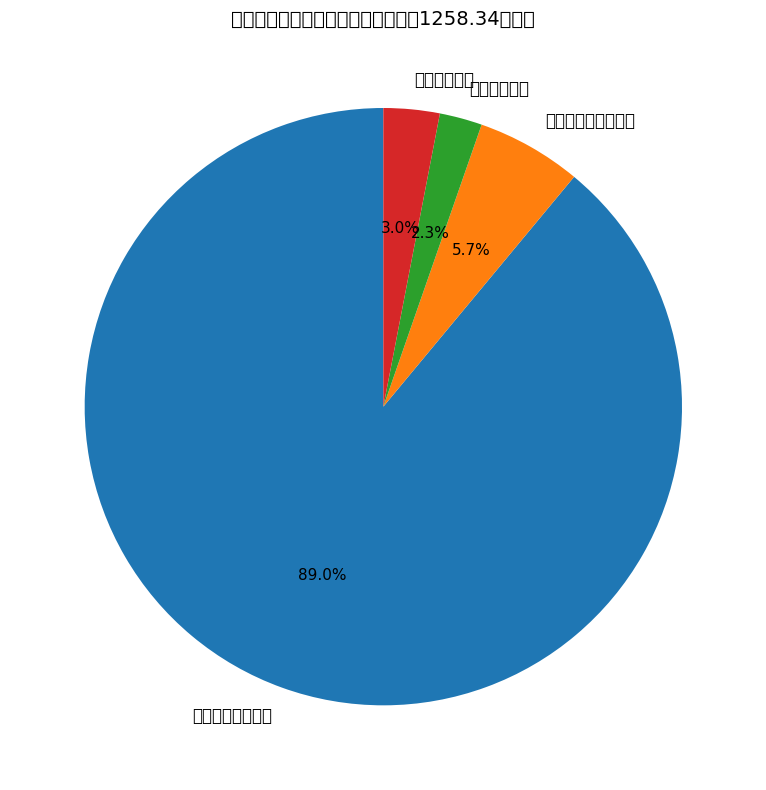

Is it true that 一般公共服务支出 is 77% of the pie?

False